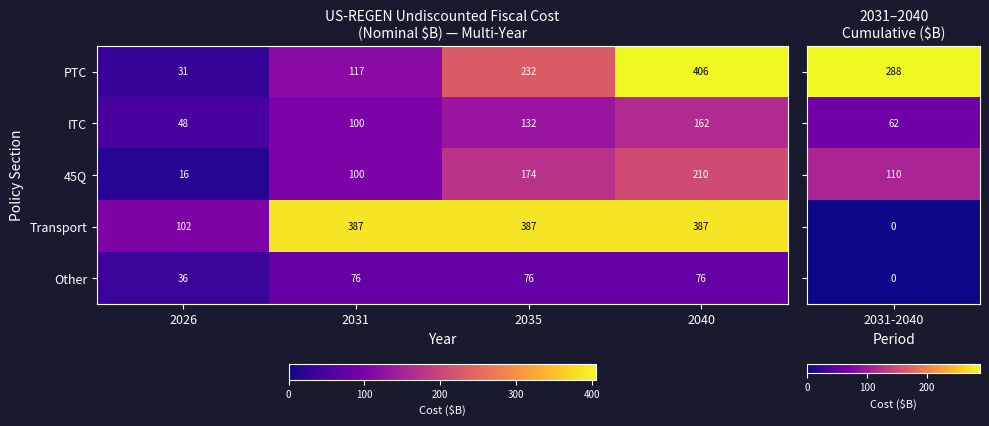

Rank the series by their maximum value, from highest to lowest.

PTC, Transport, 45Q, ITC, Other